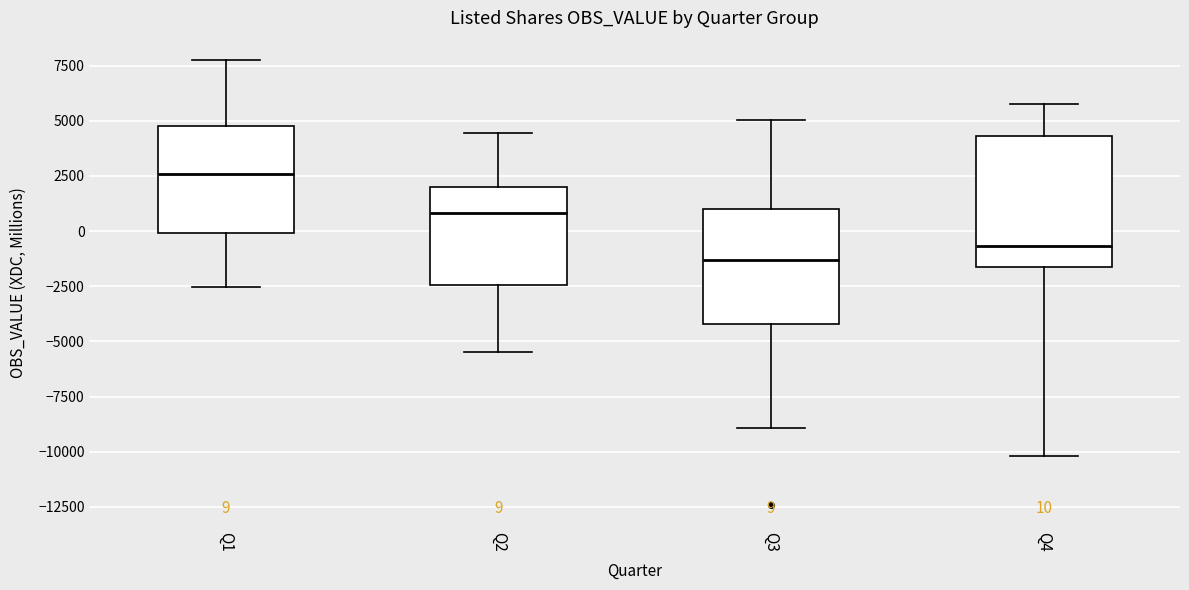

Which box has the highest median line?

Q1